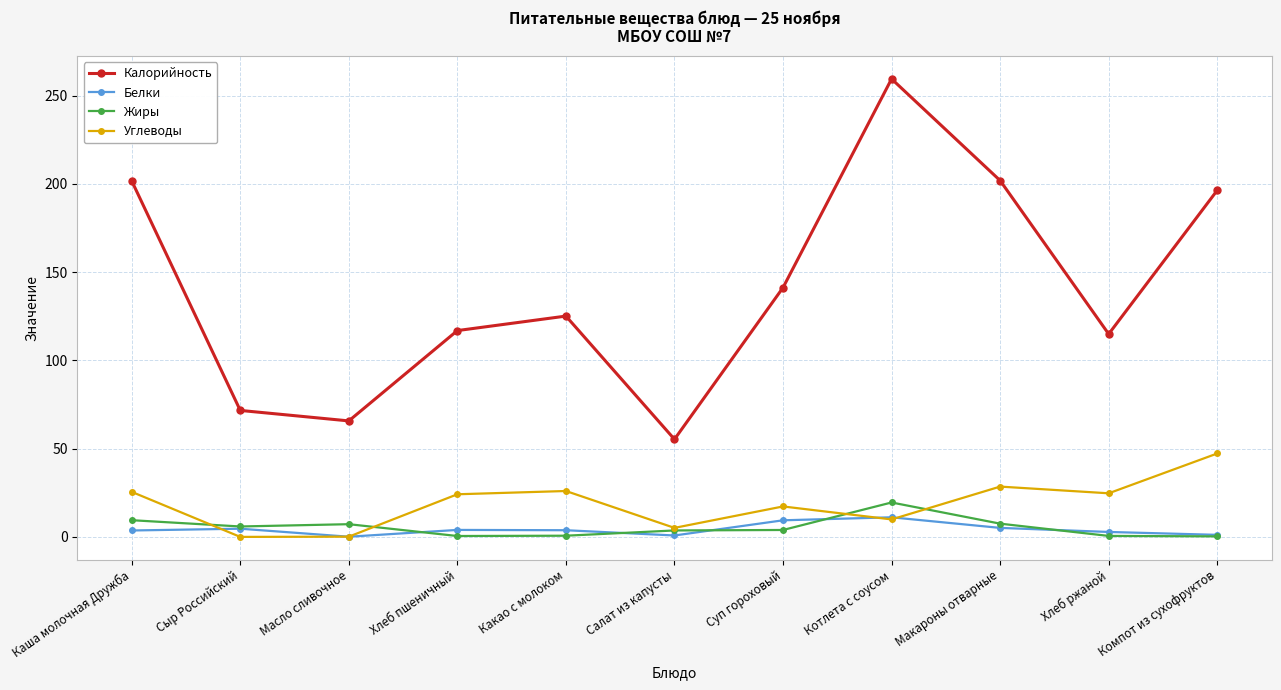

What is the sum of the Белки values at Хлеб ржаной and Салат из капусты?

3.6